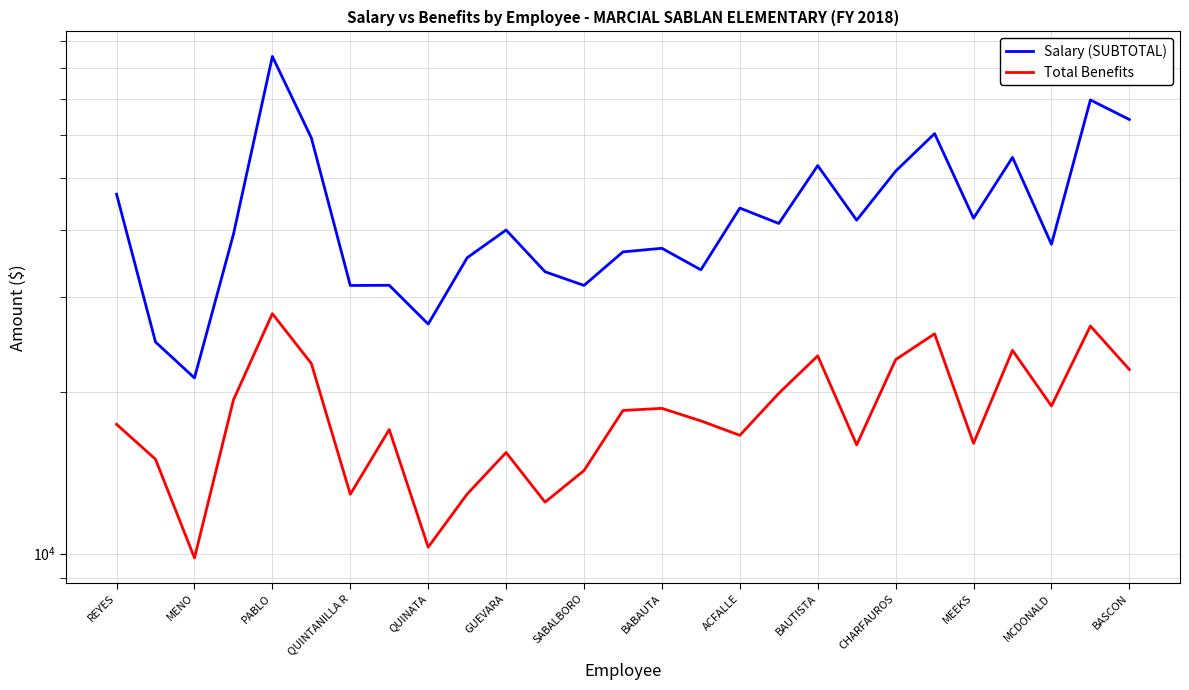

What is the total value across all series at REYES?

64008